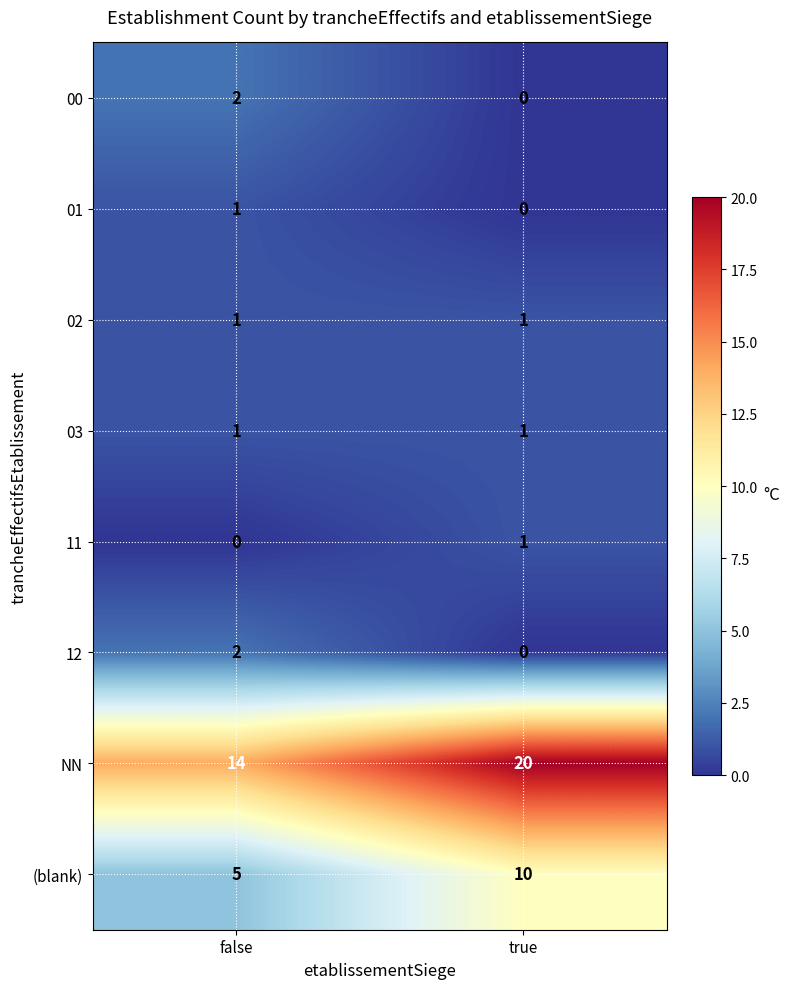

Which series changed the most between false and true?

NN